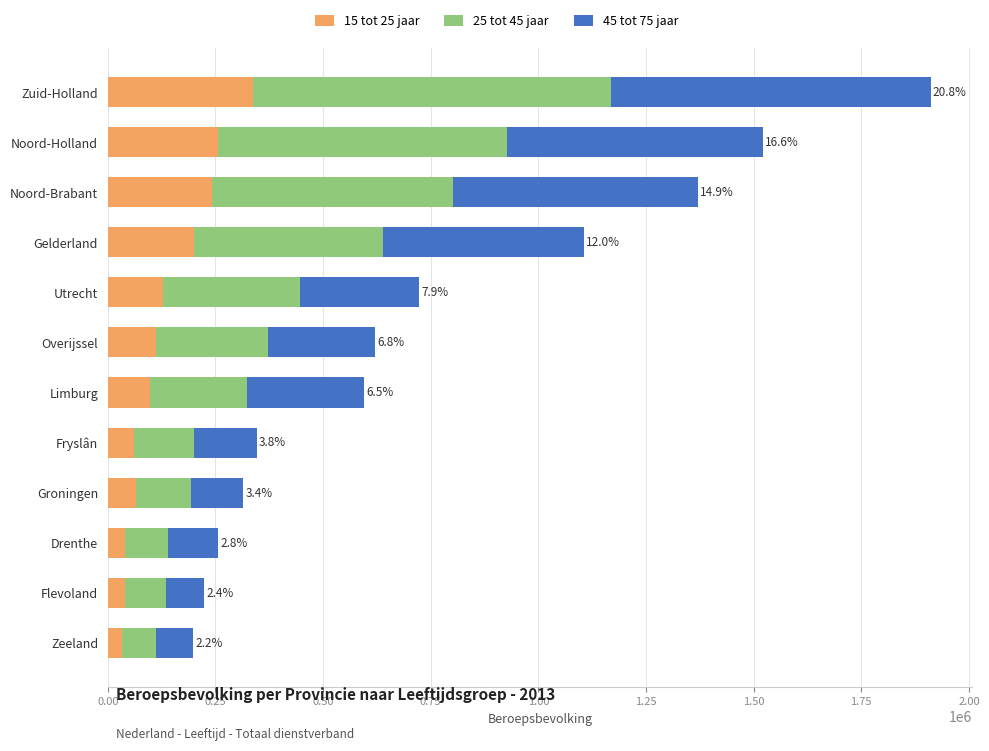

The value of 15 tot 25 jaar at Zuid-Holland is 336000. True or false?

True